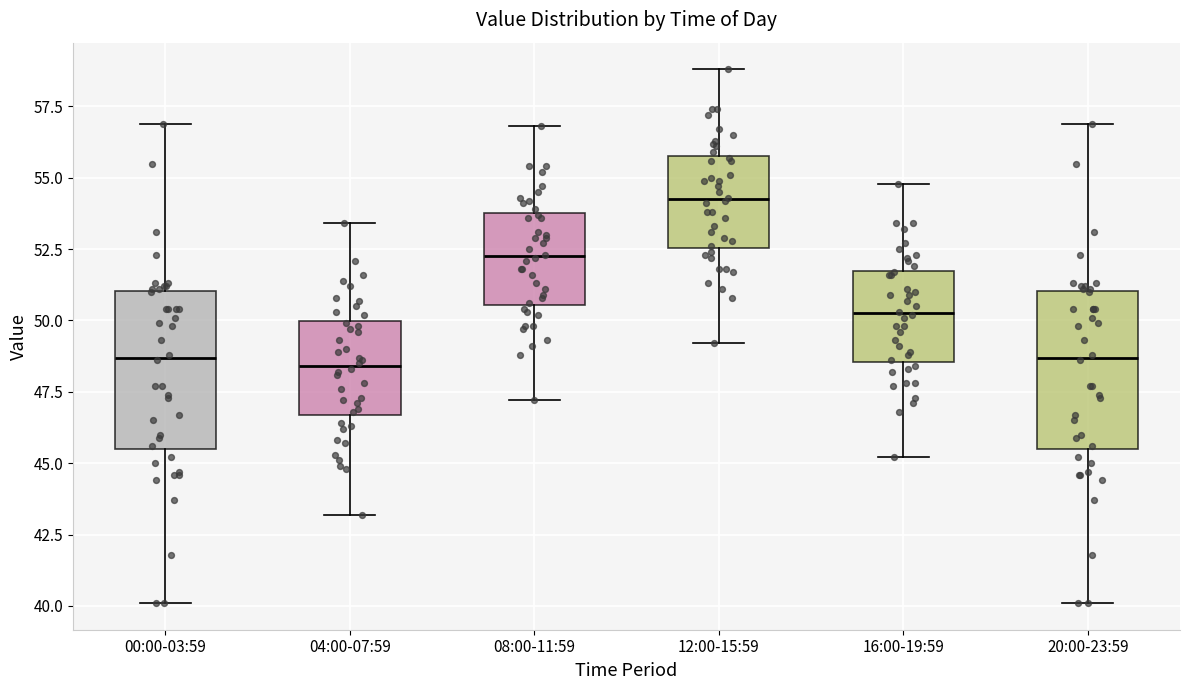

Reading left to right, read every box against the y-axis: the position of its median line, the range the box covers, and the ends of its whiskers. The values are not printed on the chart, so give them approximately, as read against the axis.

00:00-03:59: median 48.5, box 45.5 to 51.0, whiskers 40.0 to 57.0
04:00-07:59: median 48.5, box 46.5 to 50.0, whiskers 43.0 to 53.5
08:00-11:59: median 52.5, box 50.5 to 54.0, whiskers 47.0 to 57.0
12:00-15:59: median 54.5, box 52.5 to 56.0, whiskers 49.0 to 59.0
16:00-19:59: median 50.5, box 48.5 to 52.0, whiskers 45.0 to 55.0
20:00-23:59: median 48.5, box 45.5 to 51.0, whiskers 40.0 to 57.0